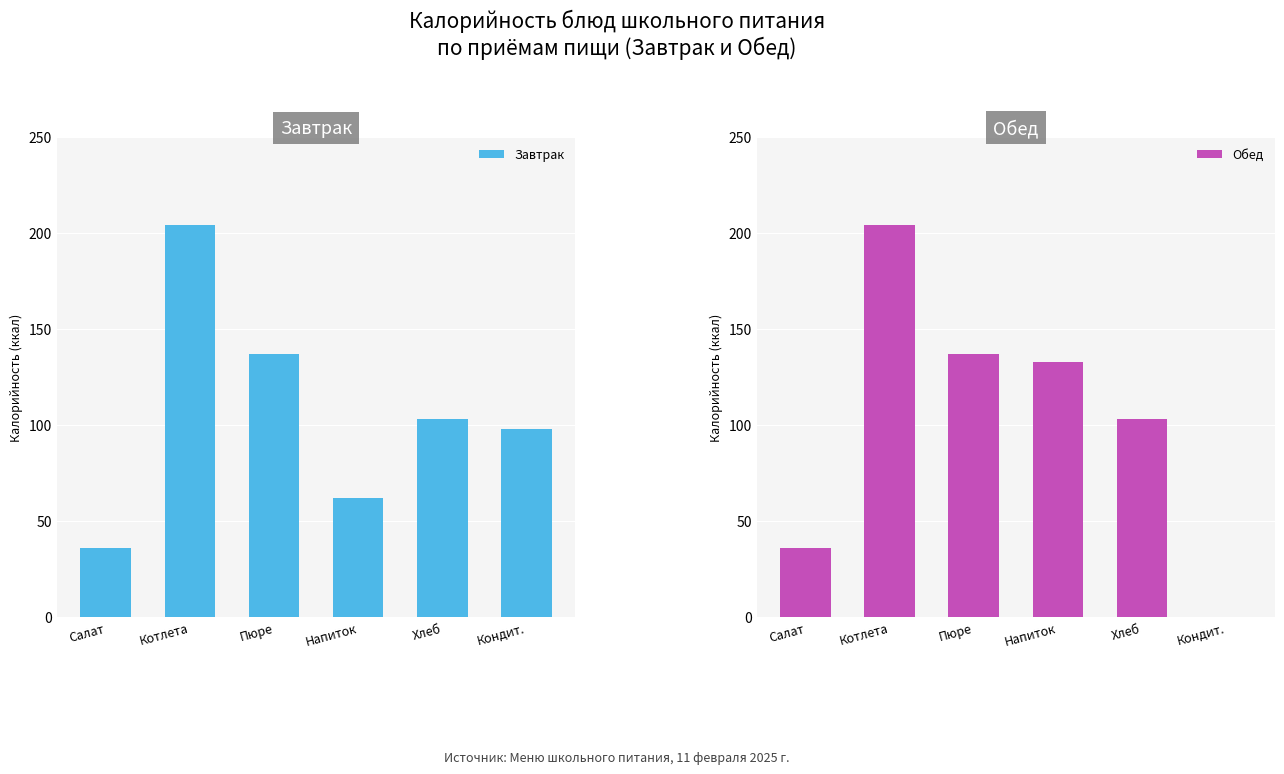

List the series in order of their peak value, highest first.

Завтрак, Обед